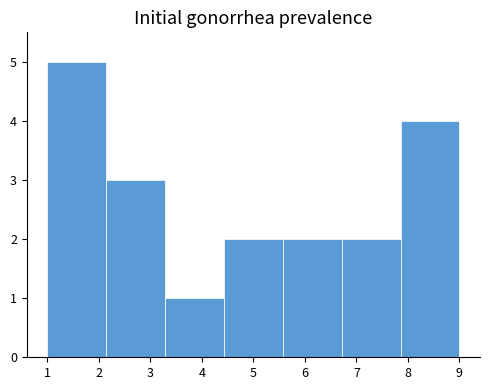

How tall is the bar that spans 4.4 to 5.6 on the x-axis? Neither the bar edges nor the heights are printed on the chart, so give them approximately, as read against the axes.

2